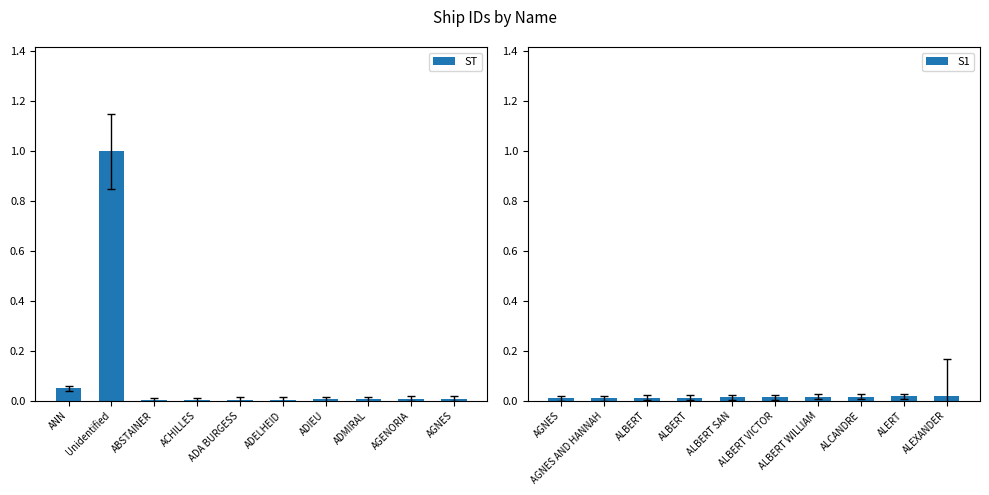

Reading right to left, transcribe all the data shown in this chart.

ST: 0.0	0.0	0.0	0.0	0.0	0.0	0.0	0.0	1.0	0.1
S1: 0.0	0.0	0.0	0.0	0.0	0.0	0.0	0.0	0.0	0.0